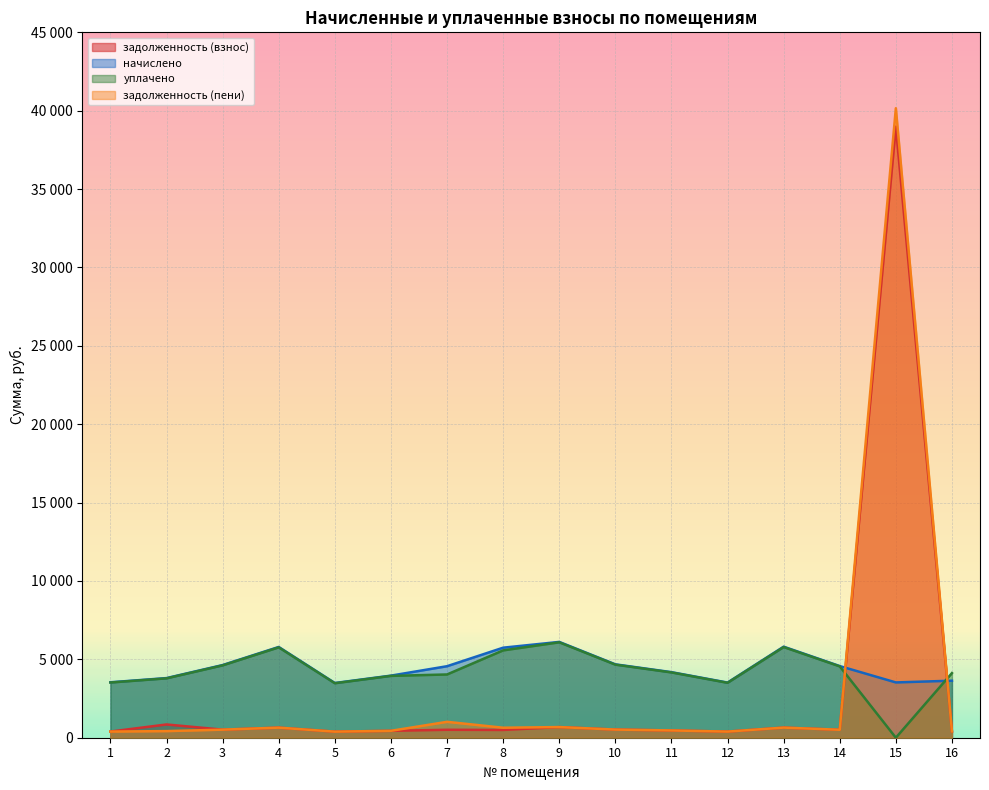

Which series changed the most between 4 and 10?

начислено